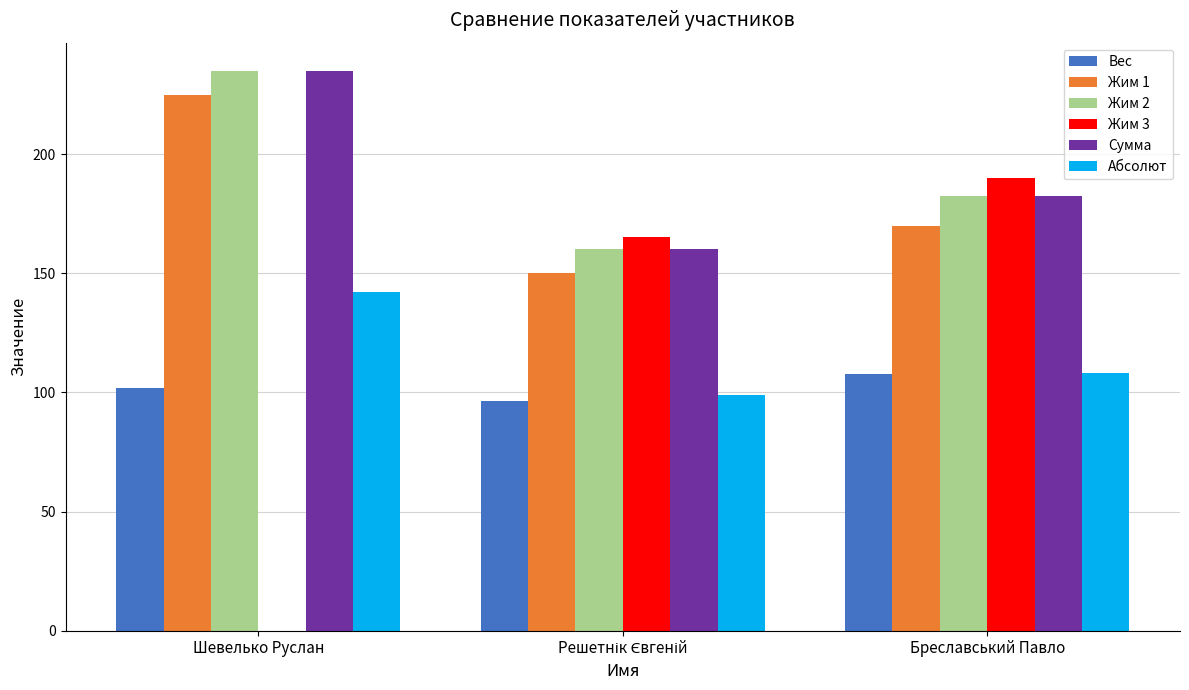

What is the difference between the Жим 2 values at Шевелько Руслан and Бреславський Павло?

52.5